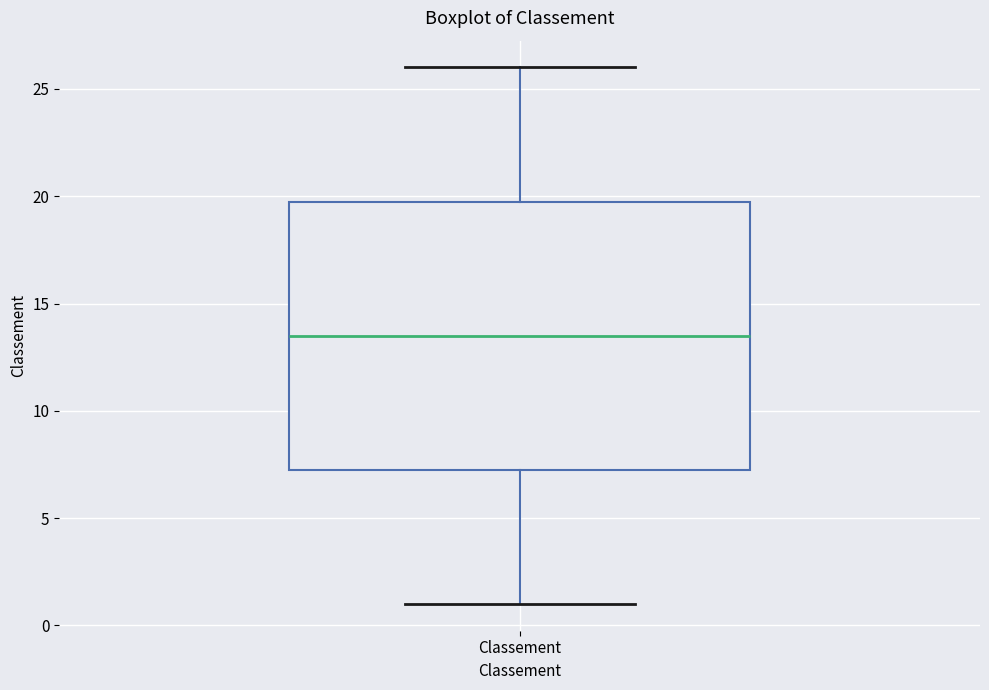

Read this box plot against the y-axis: the position of the median line, the range covered by the box, and the ends of both whiskers. The values are not printed on the chart, so give them approximately, as read against the axis.

median 13.5, box 7.5 to 20.0, whiskers 1.0 to 26.0